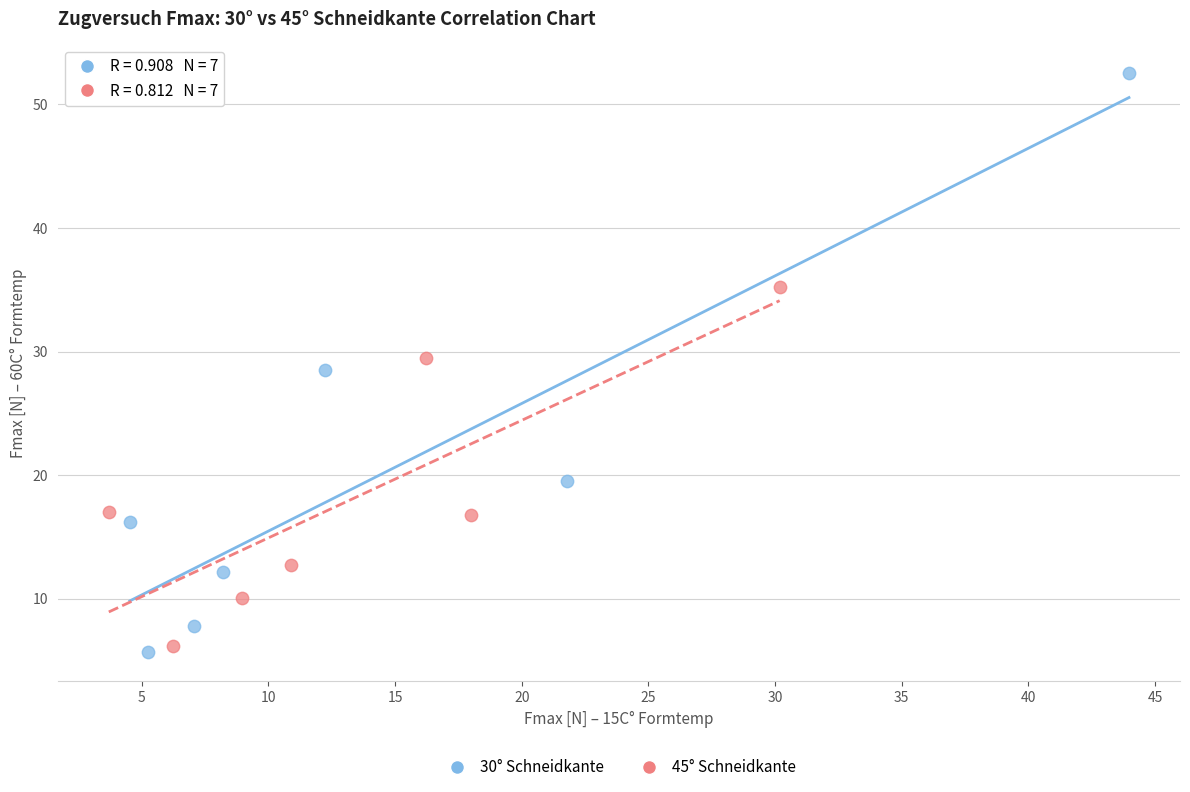

Which series contains the lowest Y value?

30° Schneidkante